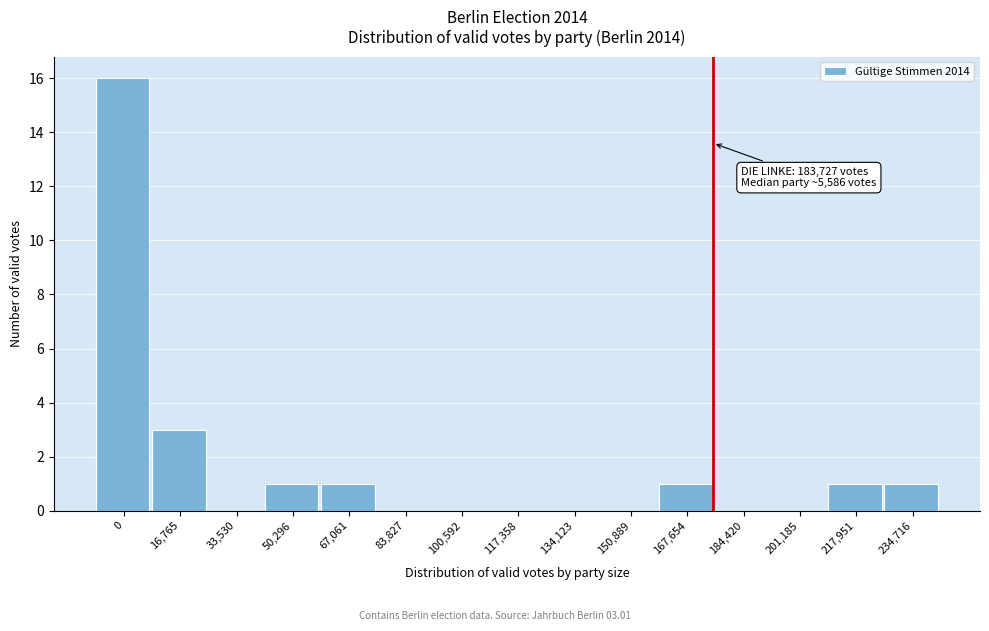

Reading left to right, transcribe all the data shown in this chart.

0=16	16,765=3	33,530=0	50,296=1	67,061=1	83,827=0	100,592=0	117,358=0	134,123=0	150,889=0	167,654=1	184,420=0	201,185=0	217,951=1	234,716=1